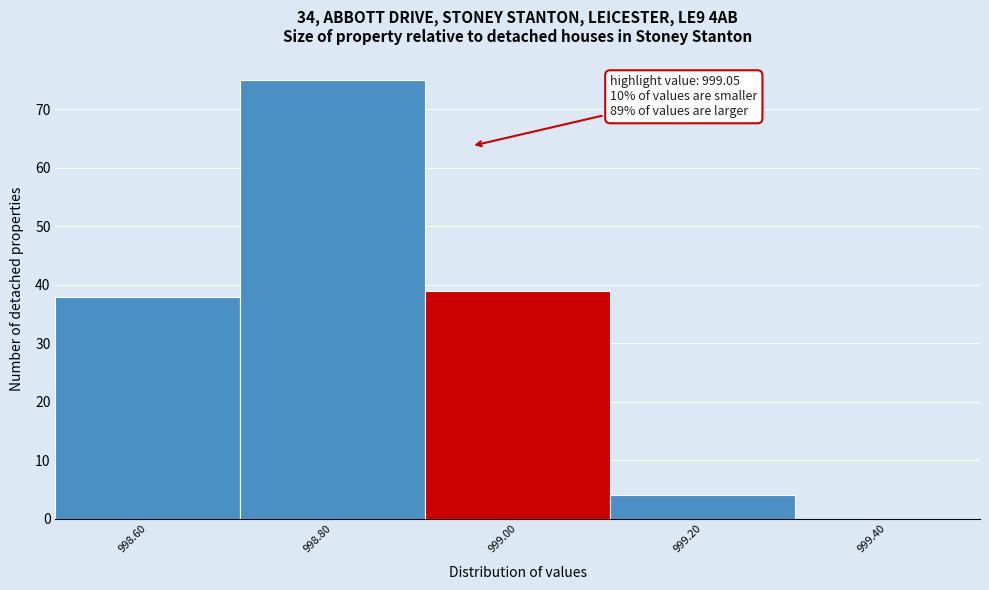

Reading left to right, list all the values displayed in this chart.

998.60=38	998.80=75	999.00=39	999.20=4	999.40=0